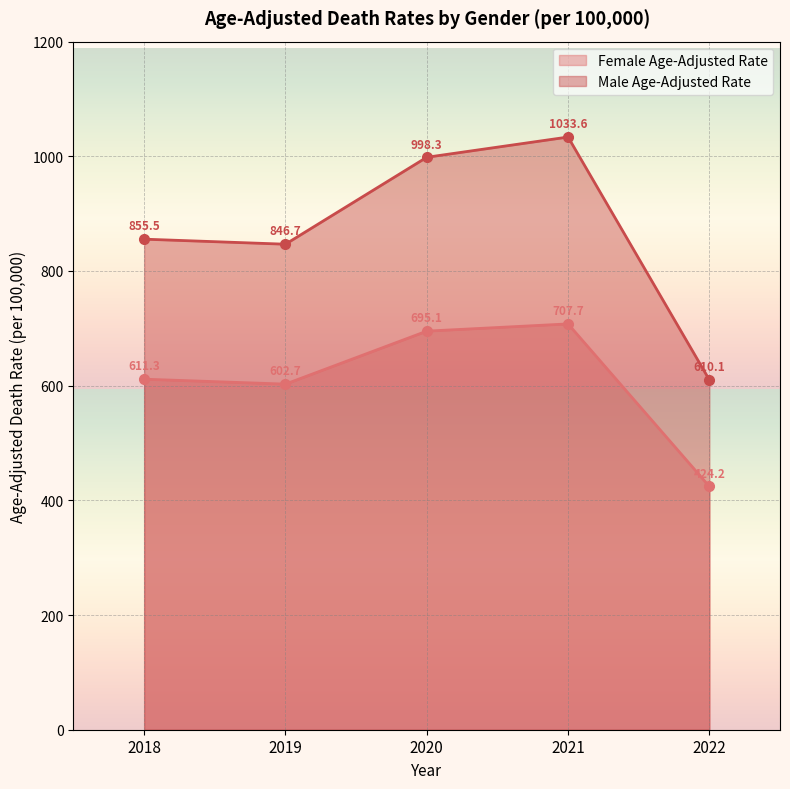

True or false: Male Age-Adjusted Rate and Female Age-Adjusted Rate cross at least once.

False